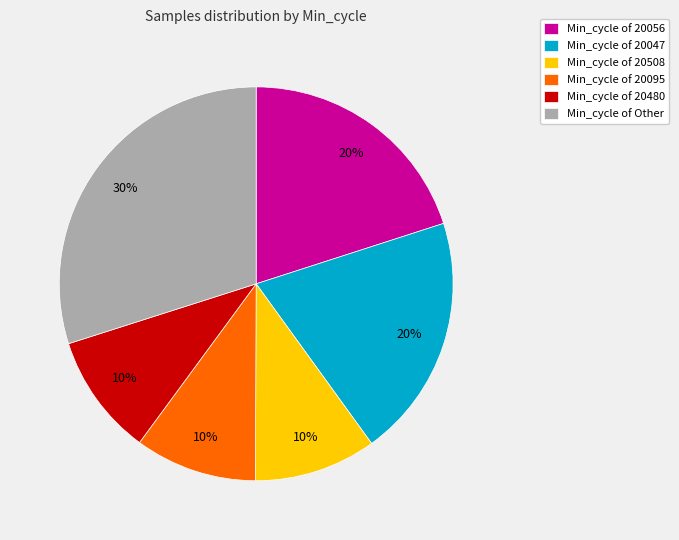

How many slices are in this pie chart?

6